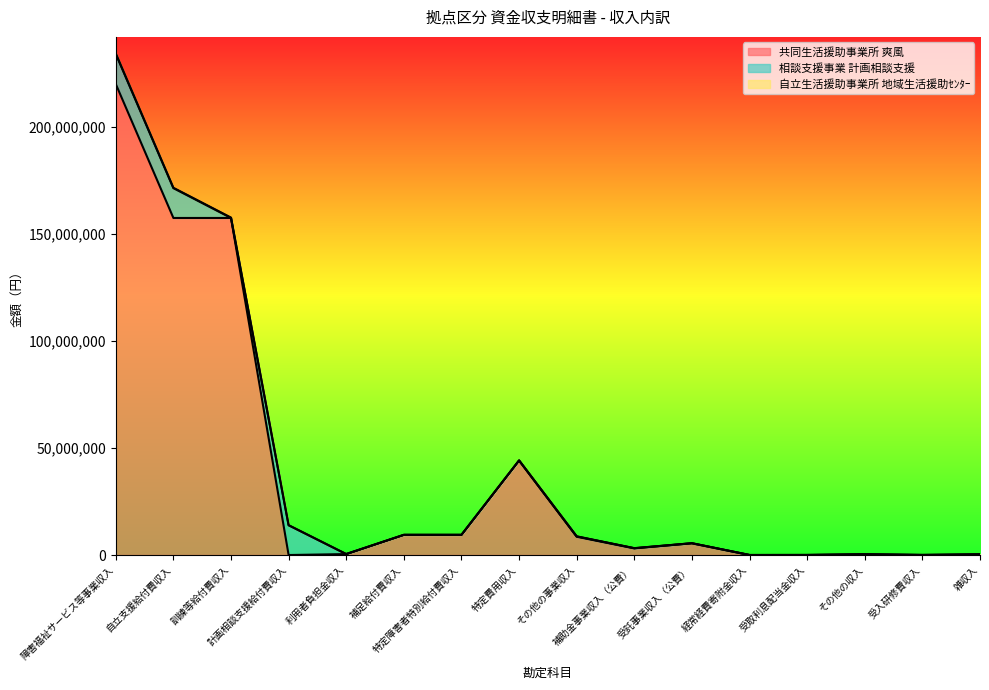

At which label is 共同生活援助事業所 爽風 closest to 110022554?

自立支援給付費収入